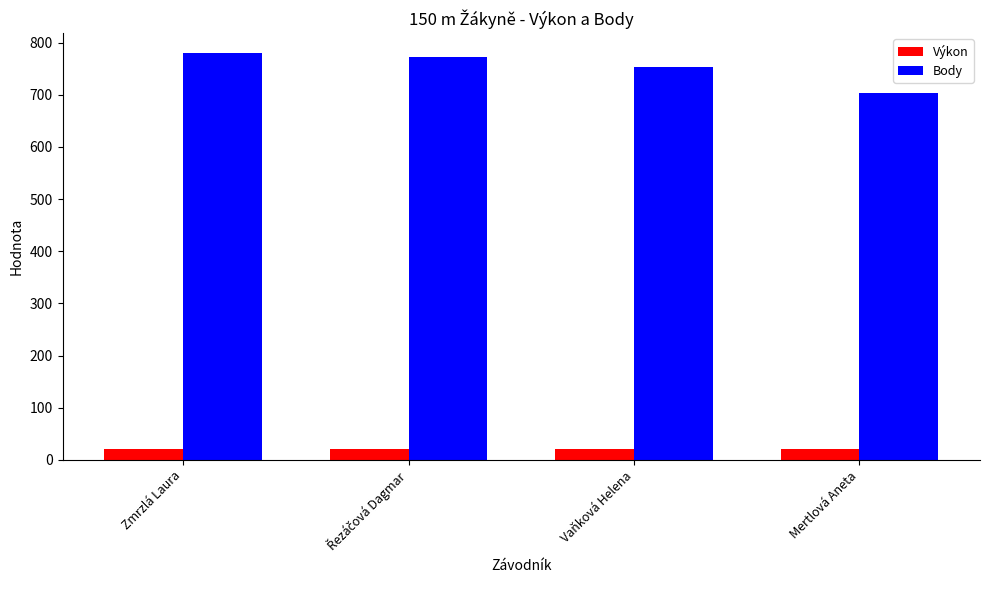

Does the chart contain any negative values?

No